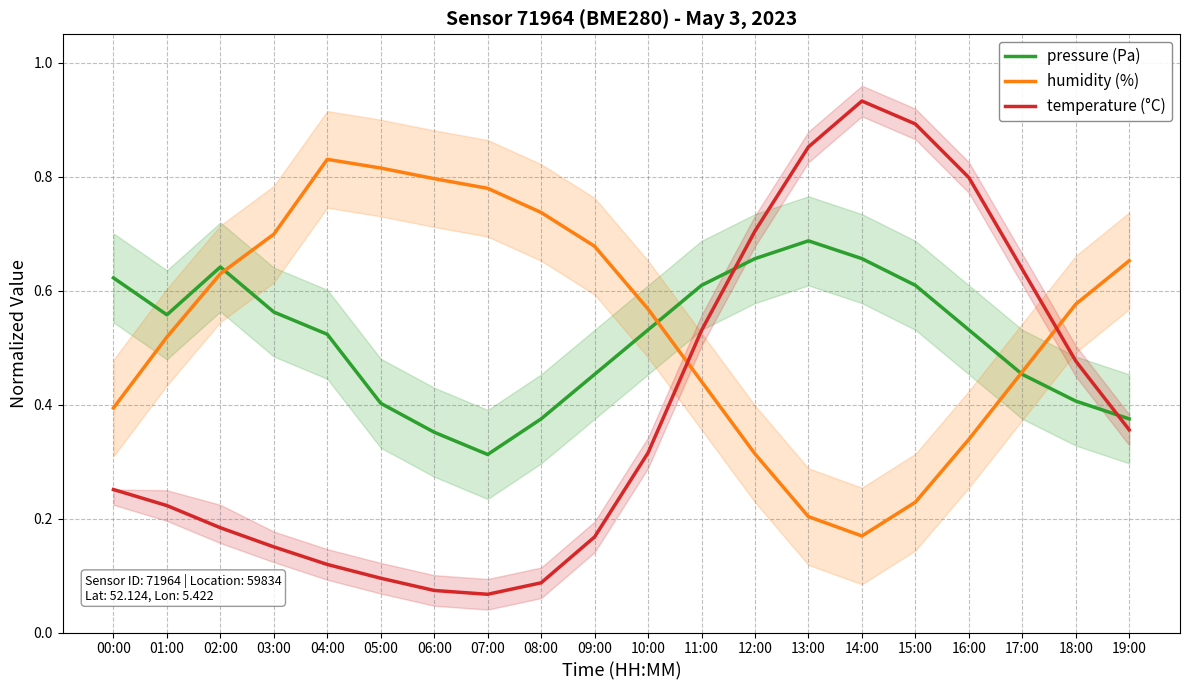

What is the difference between the maximum and minimum values in the pressure (Pa) series?

0.4